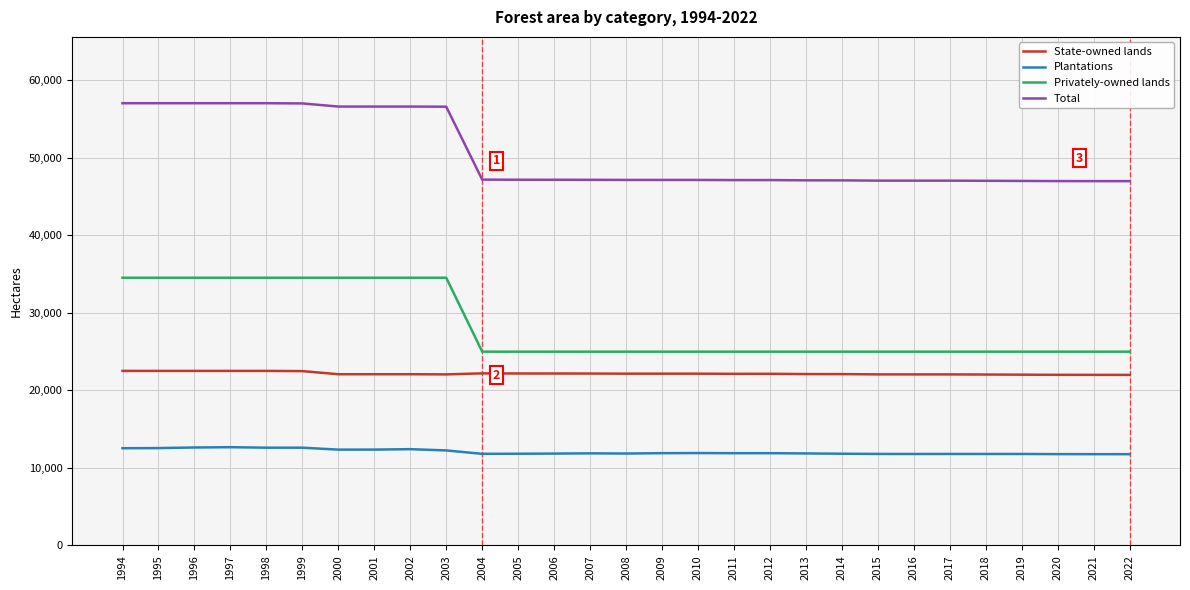

Rank the series at 1996 from highest to lowest value.

Total, Privately-owned lands, State-owned lands, Plantations